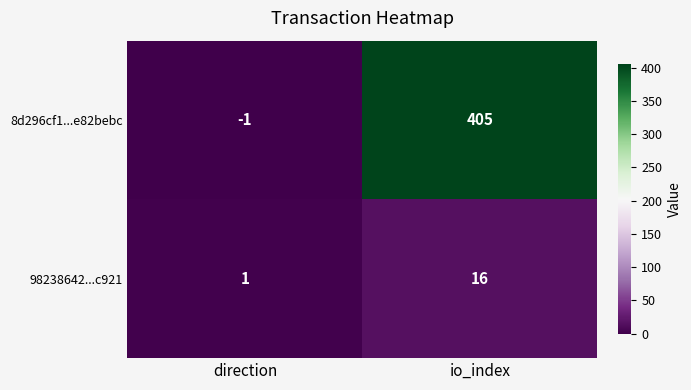

Rank the series by their maximum value, from lowest to highest.

98238642...c921, 8d296cf1...e82bebc